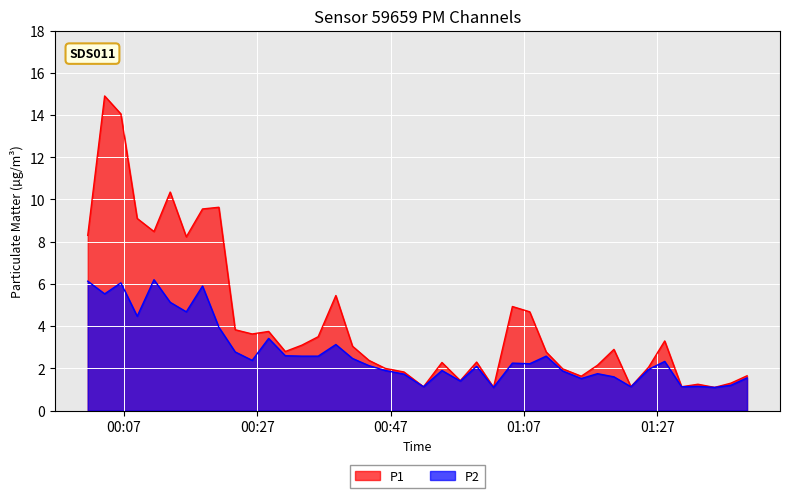

What is the label of the 6th point from the right?

2023-10-08T01:28:08